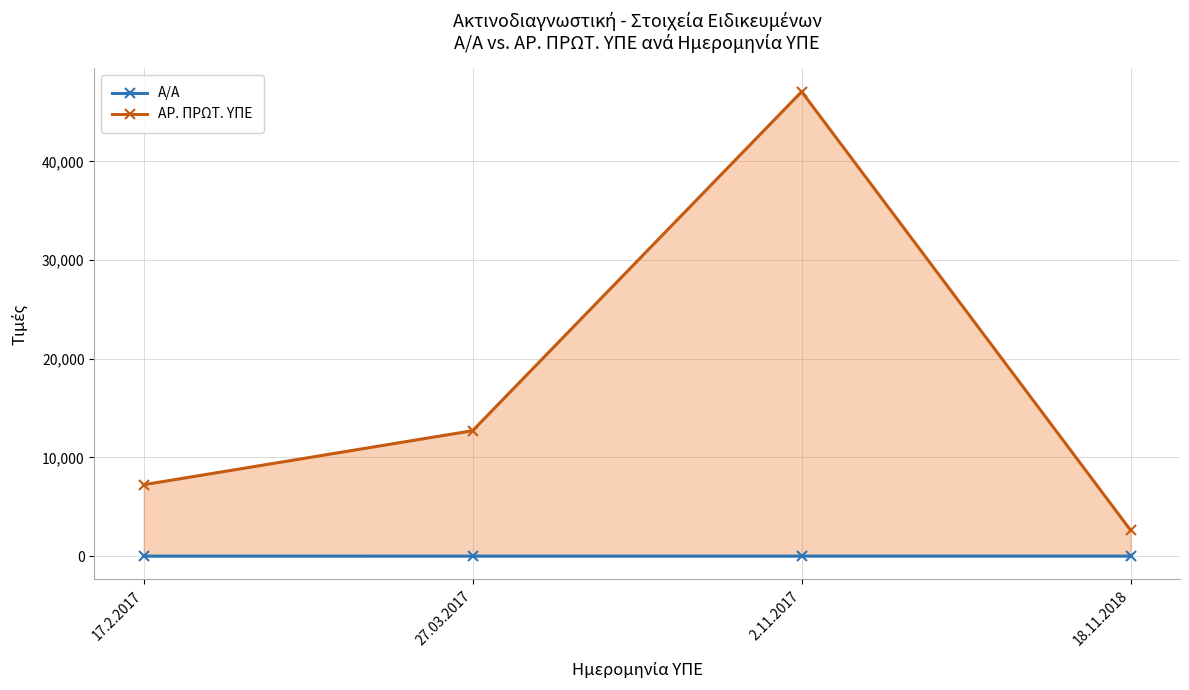

True or false: ΑΡ. ΠΡΩΤ. ΥΠΕ has a value of 7233 at 17.2.2017.

True